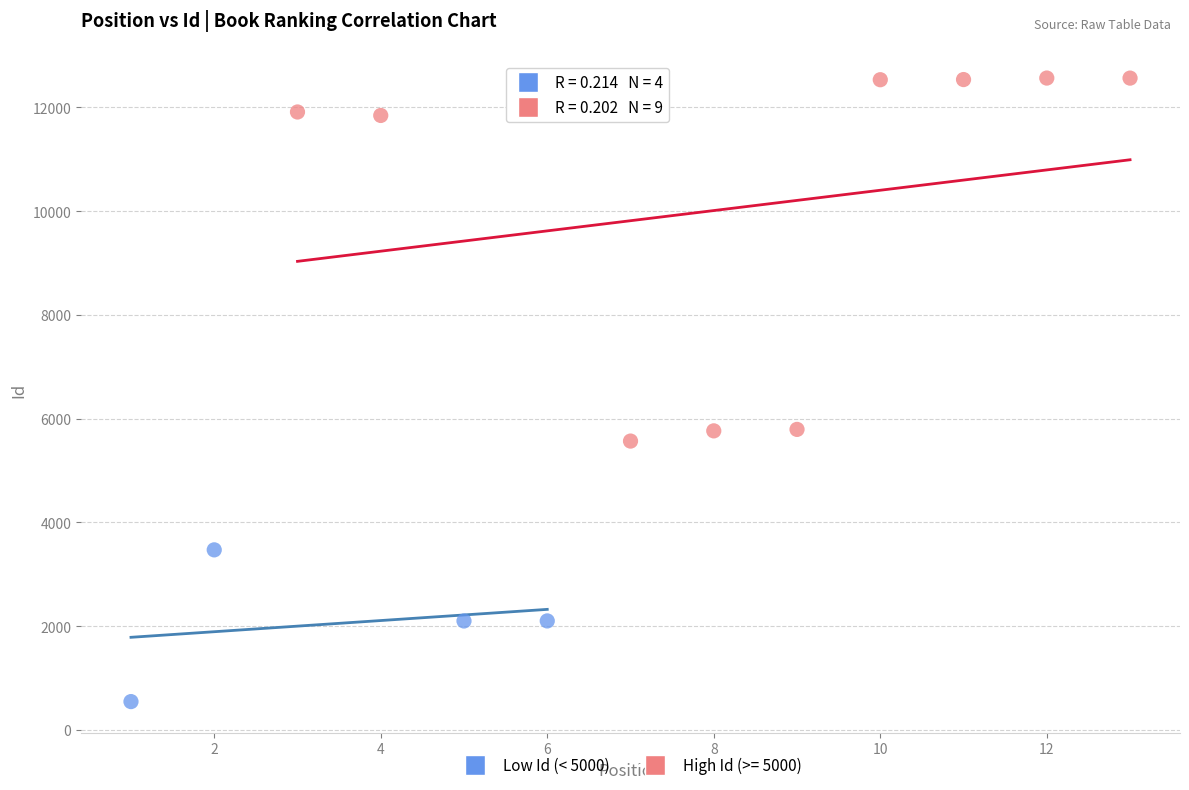

Which series has the widest spread of Y values?

High Id (>= 5000)